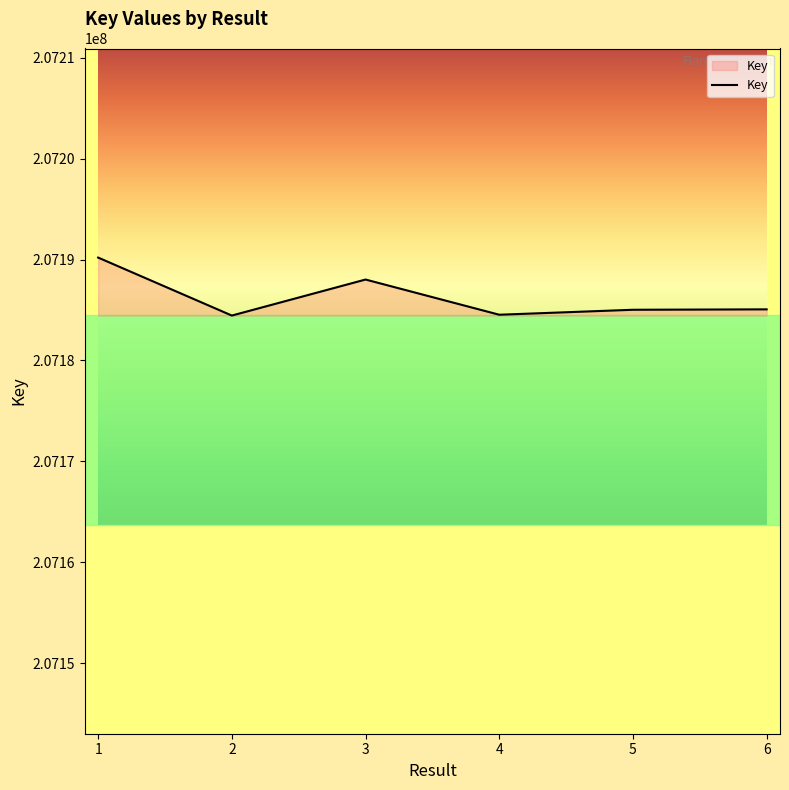

What is the average value?

207186217